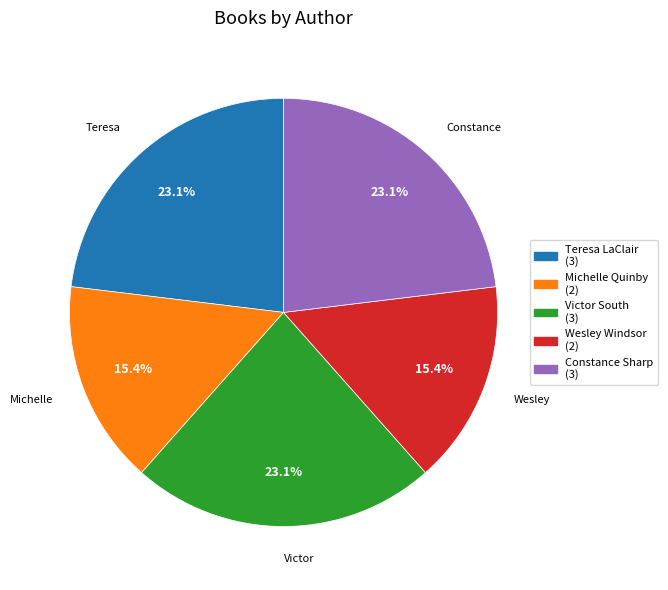

What is the total percentage of Michelle Quinby and Wesley Windsor?

30.8%